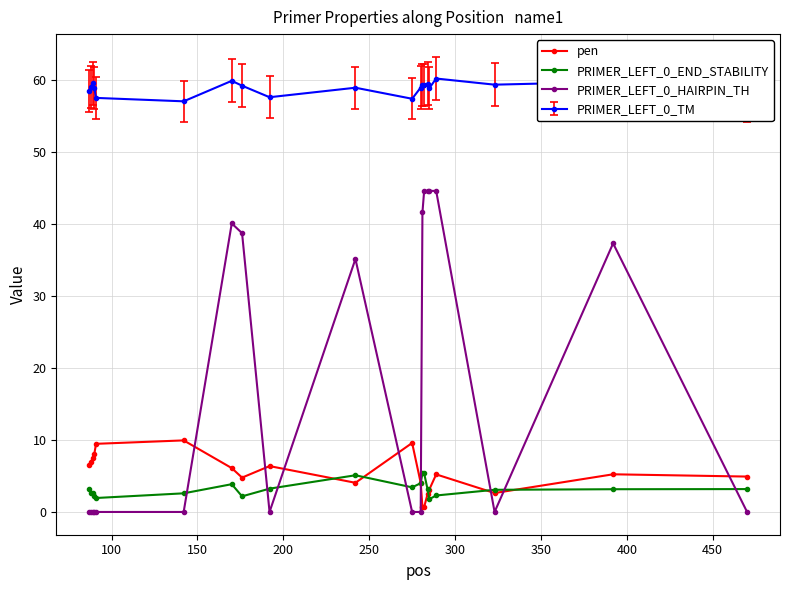

True or false: pen has more than 2 points higher than both neighbors.

True